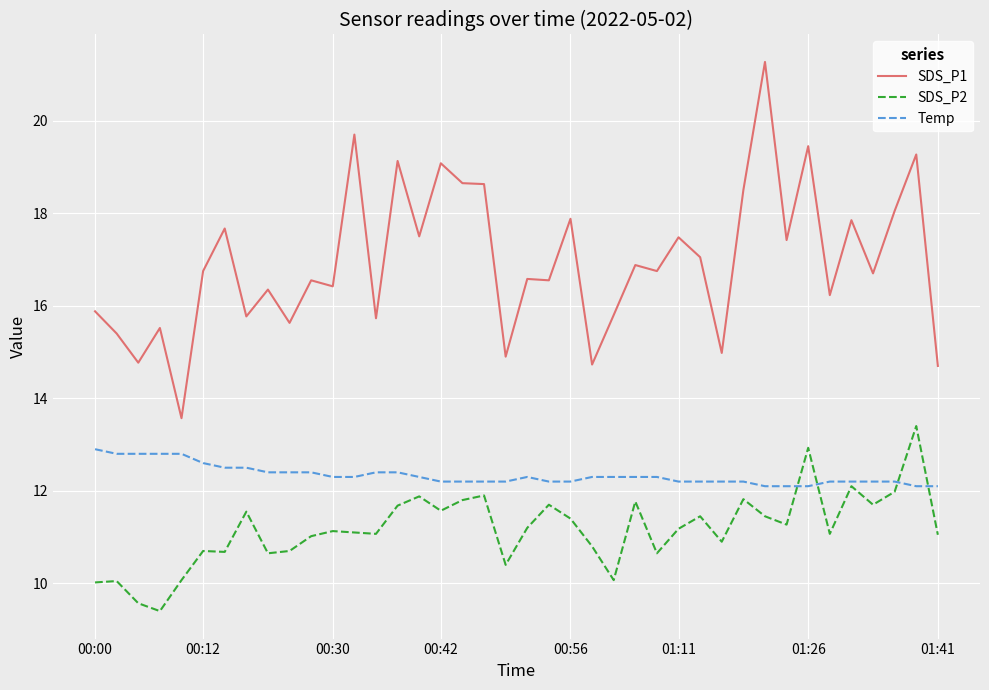

Rank the series by their maximum value, from lowest to highest.

Temp, SDS_P2, SDS_P1